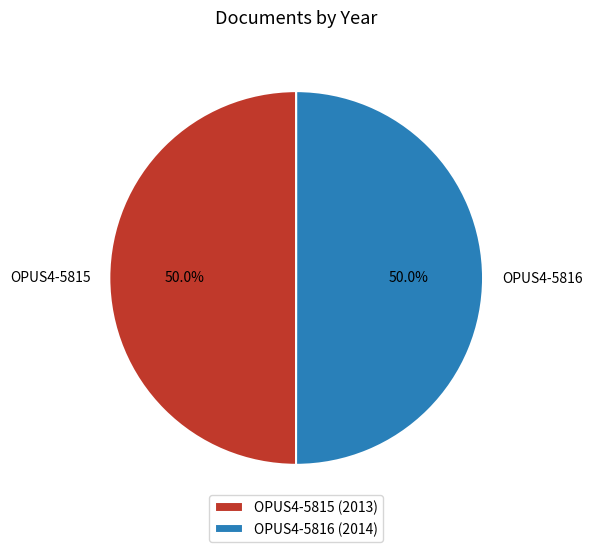

Is it true that OPUS4-5815 is 50% of the pie?

True